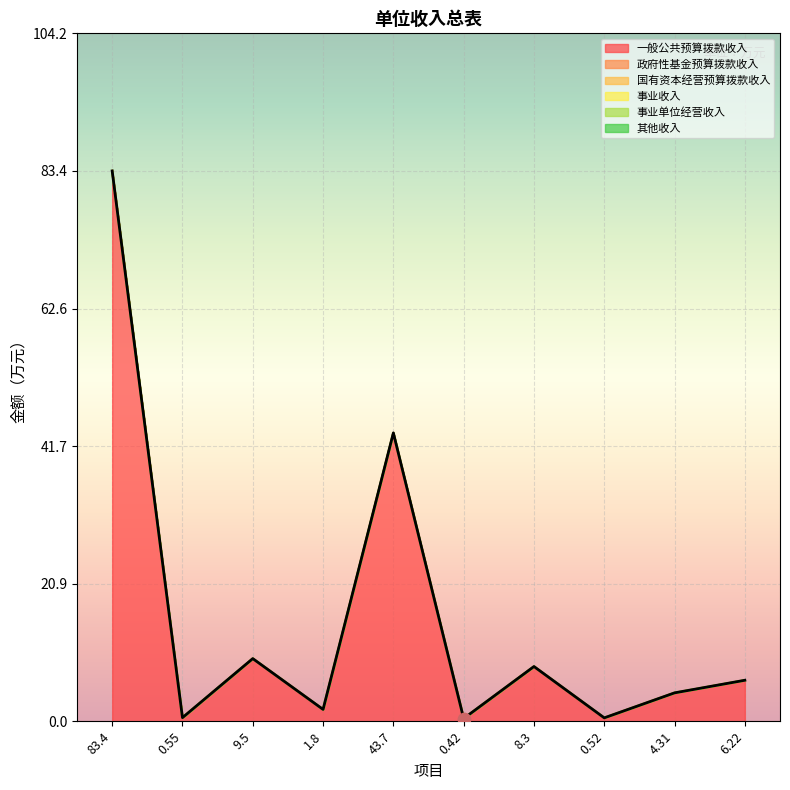

Which series has the largest total across all categories?

一般公共预算拨款收入